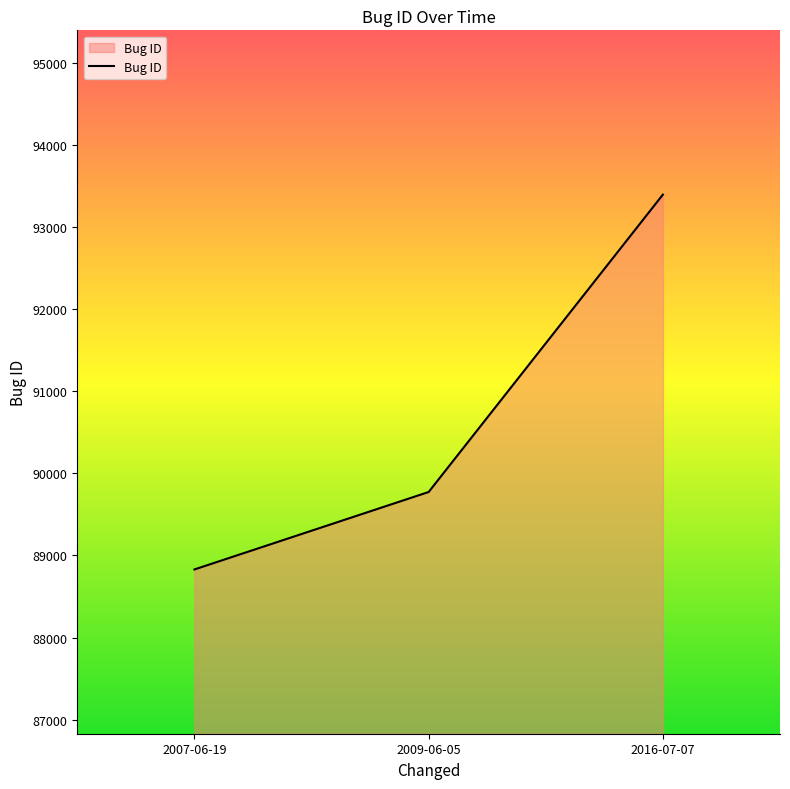

Reading left to right, list all the values displayed in this chart.

2007-06-19=88829	2009-06-05=89772	2016-07-07=93393